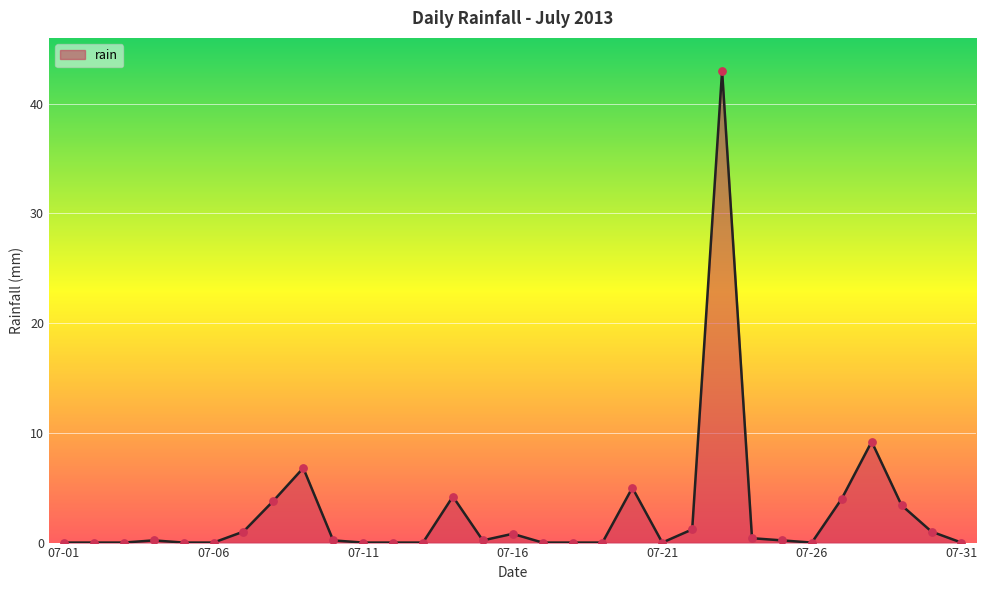

What is the difference between the maximum and minimum values?

43.0